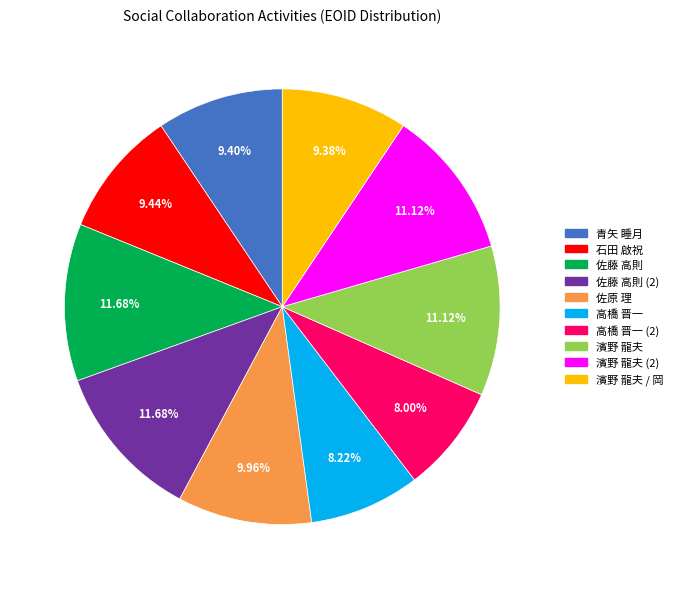

Is there a majority slice in this chart?

No